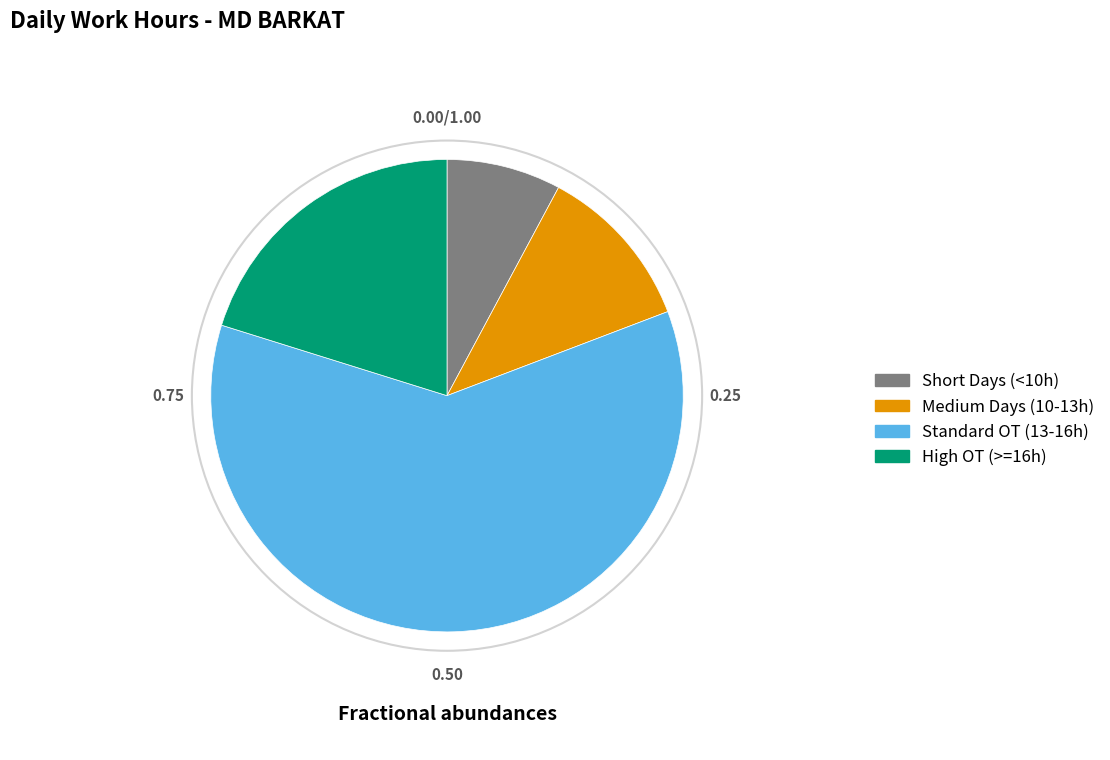

What is the smallest slice in the pie chart?

Short Days (<10h)